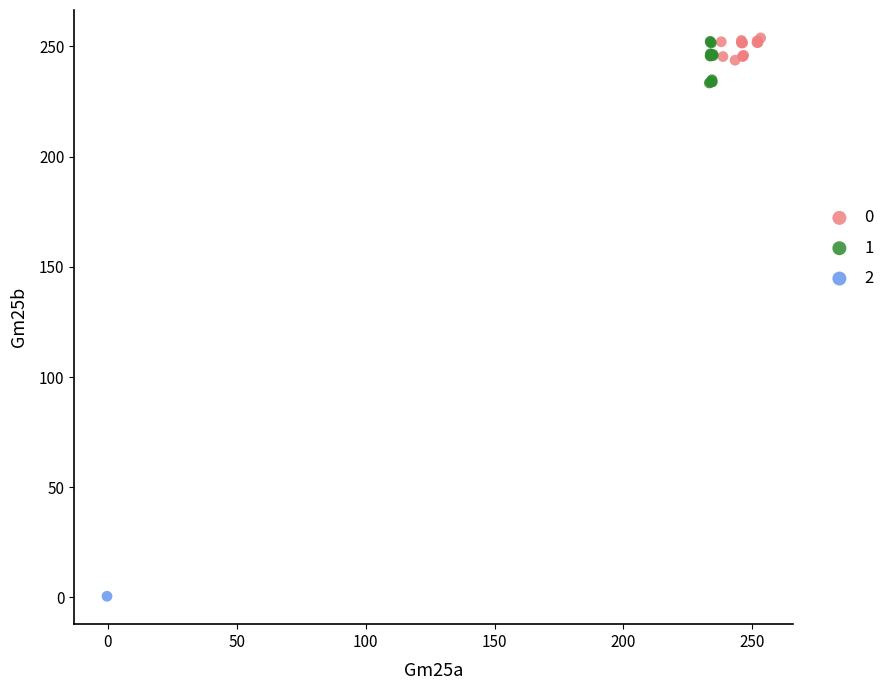

What are all the series names shown in the legend?

0, 1, 2